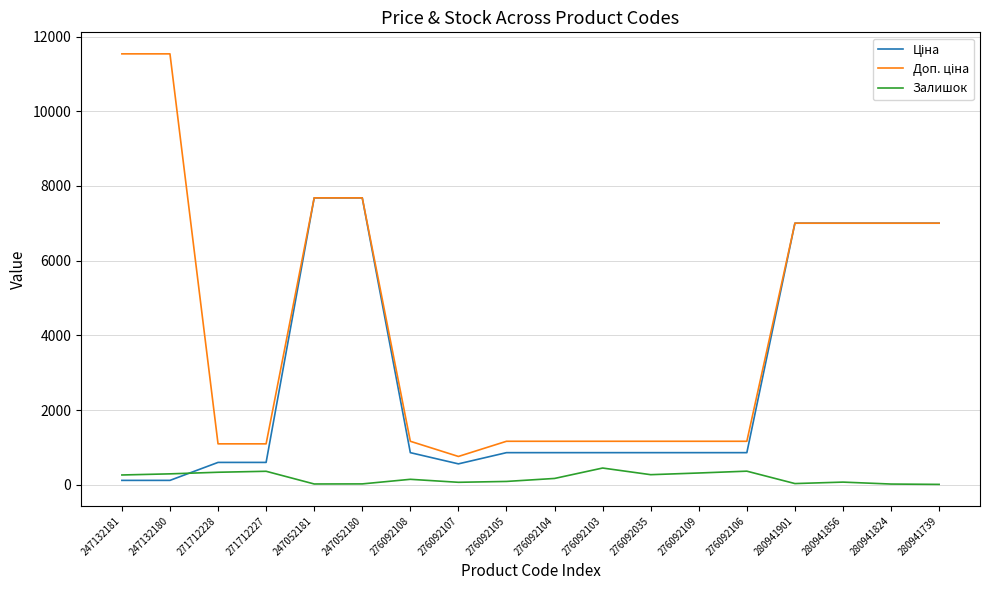

In Залишок, how many points are higher than both neighbors (excluding endpoints)?

5